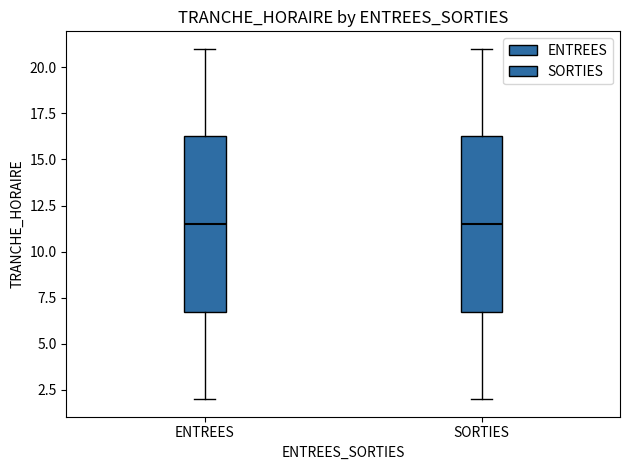

Reading left to right, transcribe this box plot: for each box, give where its median line is, the range the box spans, and where its two whiskers end, as read against the y-axis. The values are not printed on the chart, so give them approximately, as read against the axis.

ENTREES: median 11.5, box 7.0 to 16.5, whiskers 2.0 to 21.0
SORTIES: median 11.5, box 7.0 to 16.5, whiskers 2.0 to 21.0